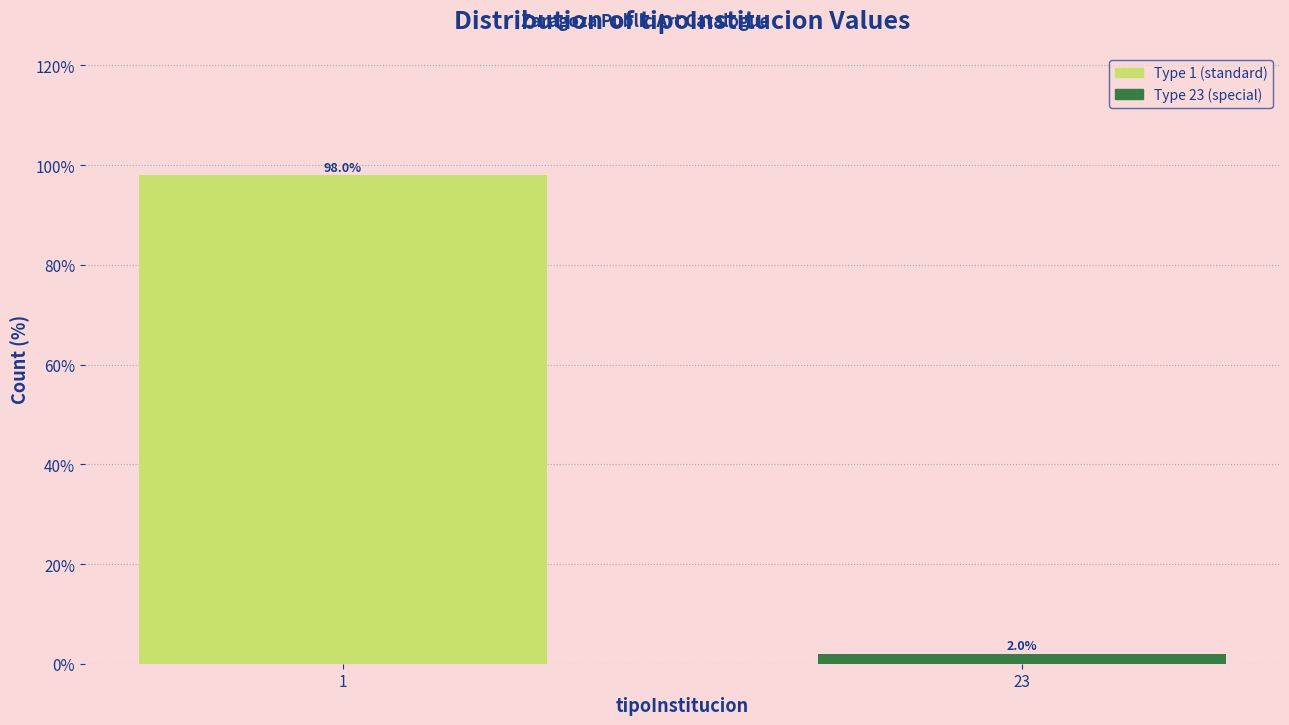

Reading right to left, what are all the values shown in this chart?

2	98